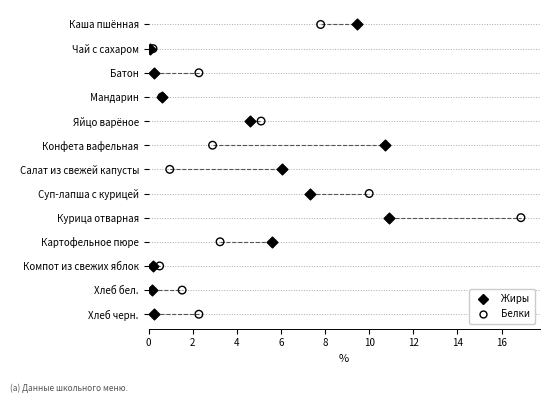

What are all the series names shown in the legend?

Жиры, Белки